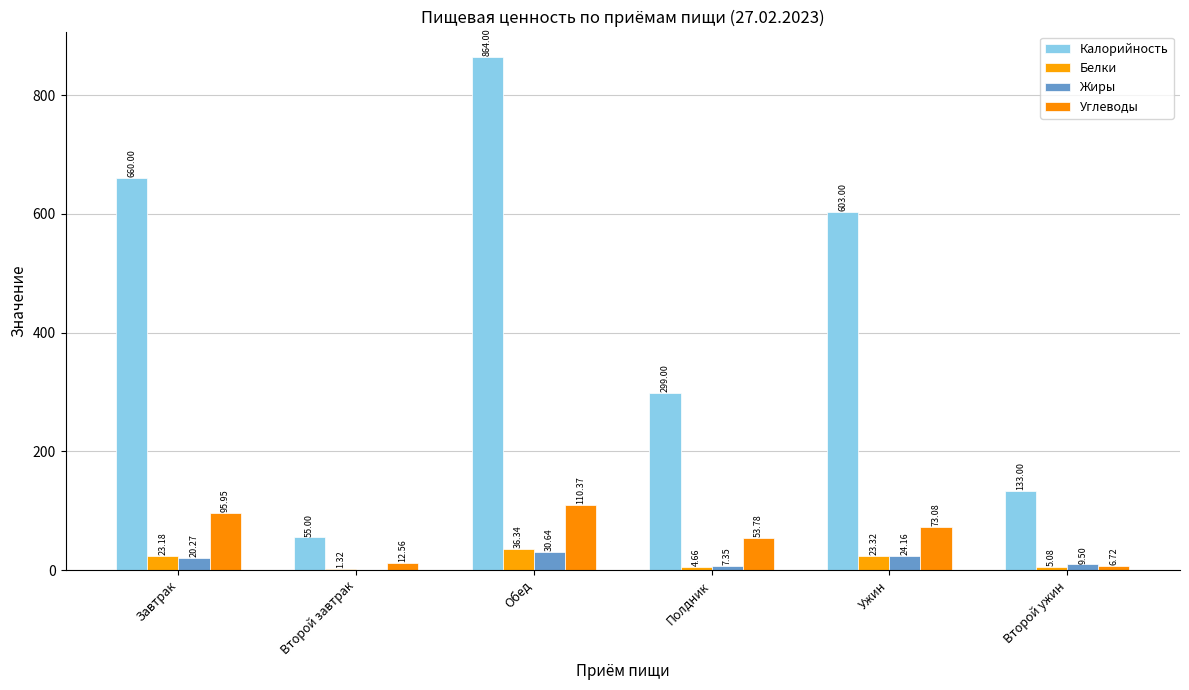

Which category has the lowest value across all series?

Второй завтрак